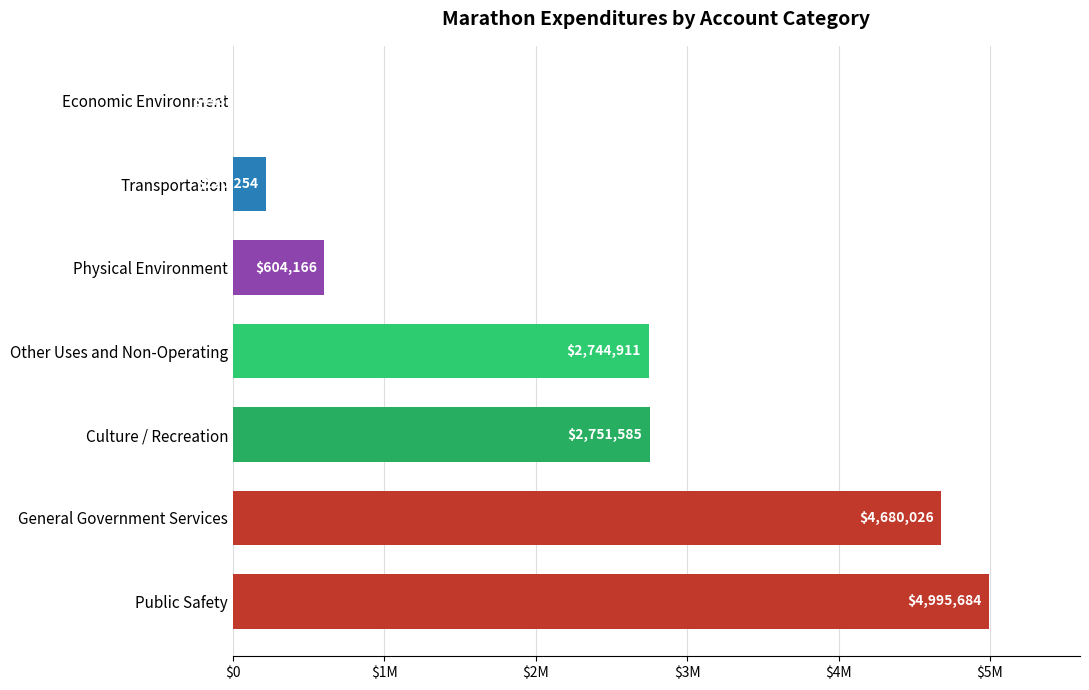

Are the bars horizontal?

Yes